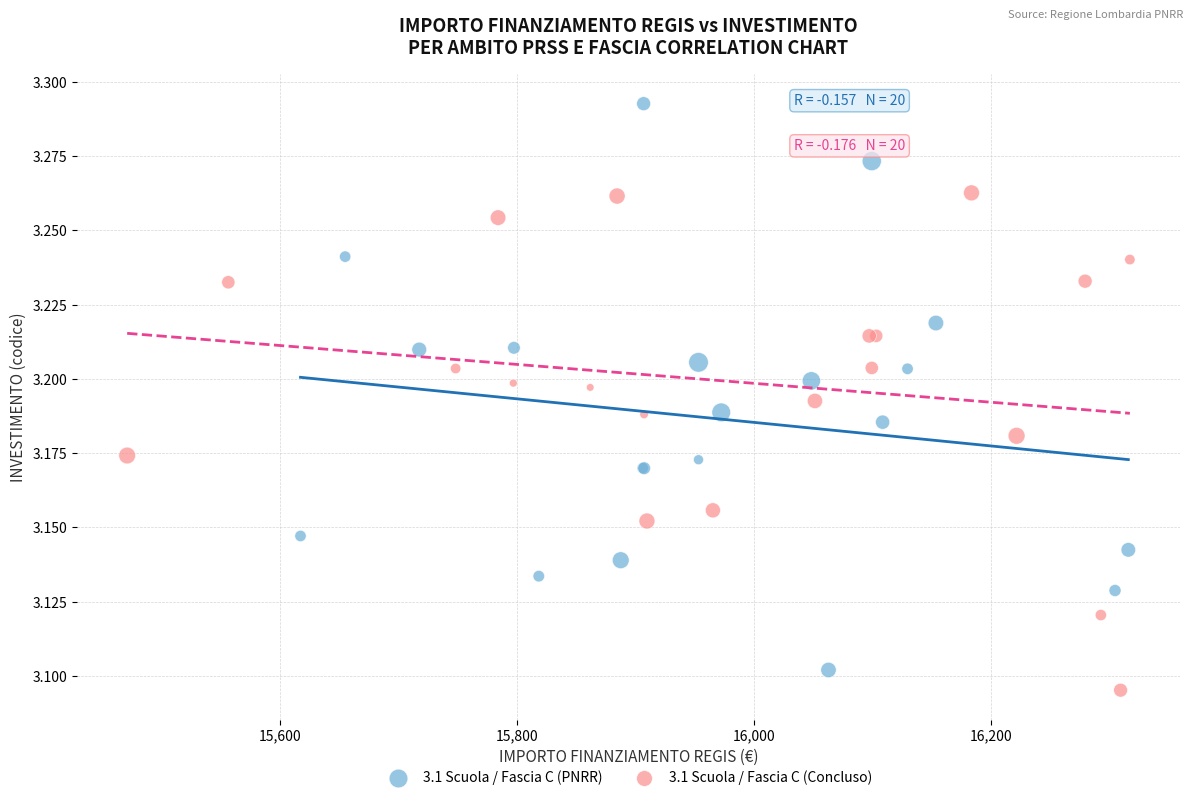

Which series has the largest Y range (max minus min)?

3.1 Scuola / Fascia C (PNRR)